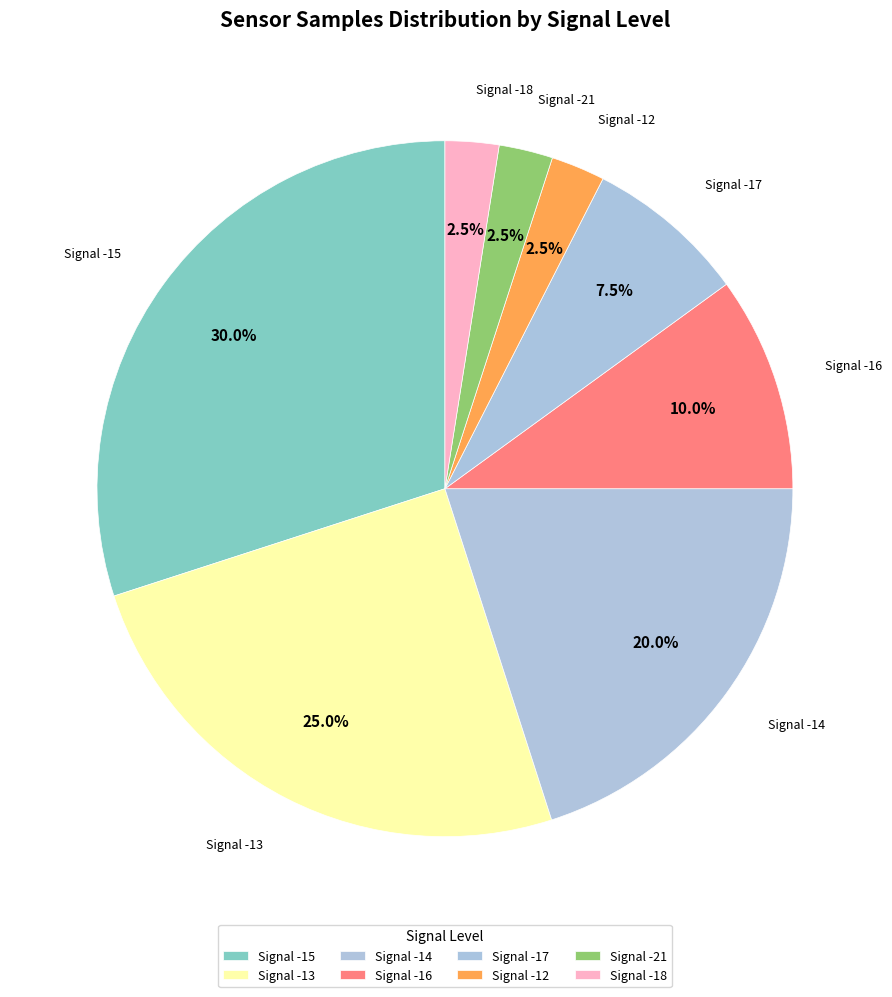

How many segments does this pie chart have?

8